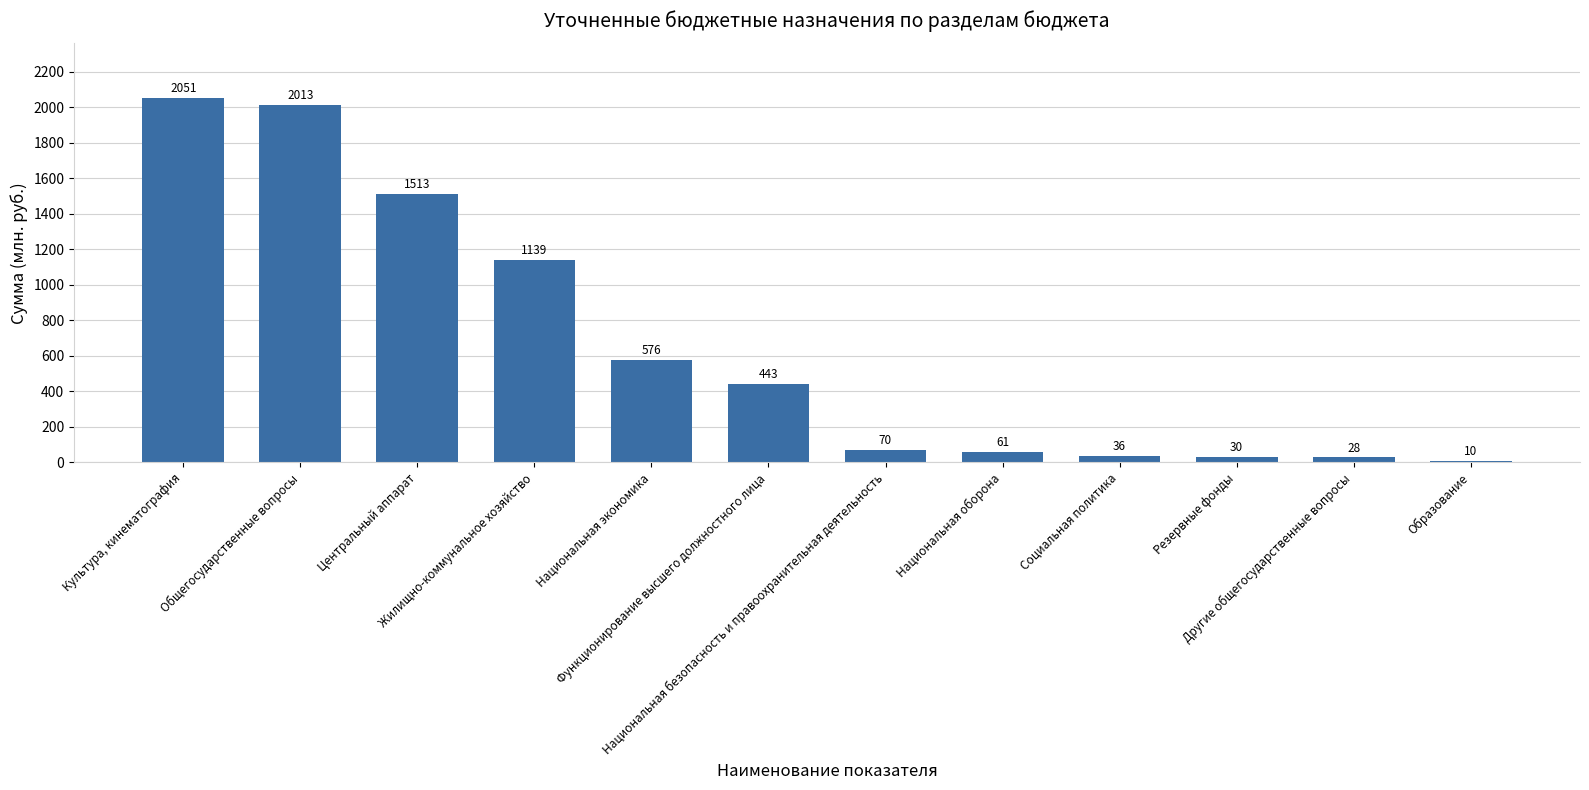

Does the chart contain any negative values?

No